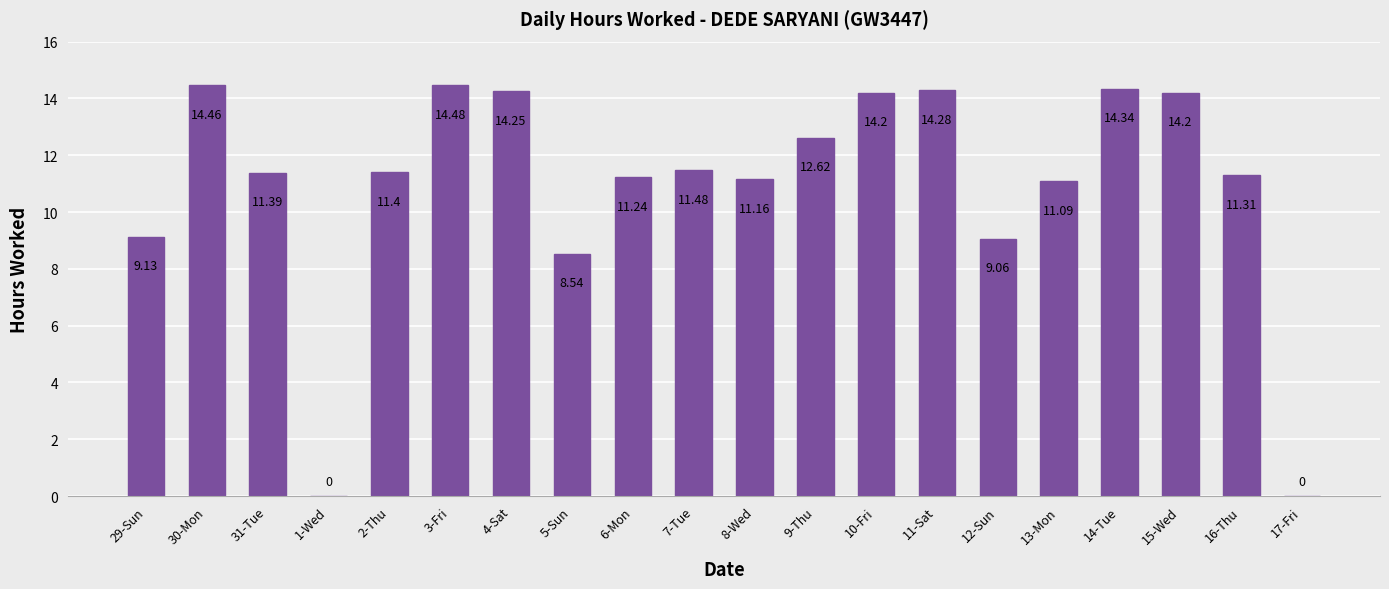

What is the change in value from 7-Tue to 8-Wed?

-0.3